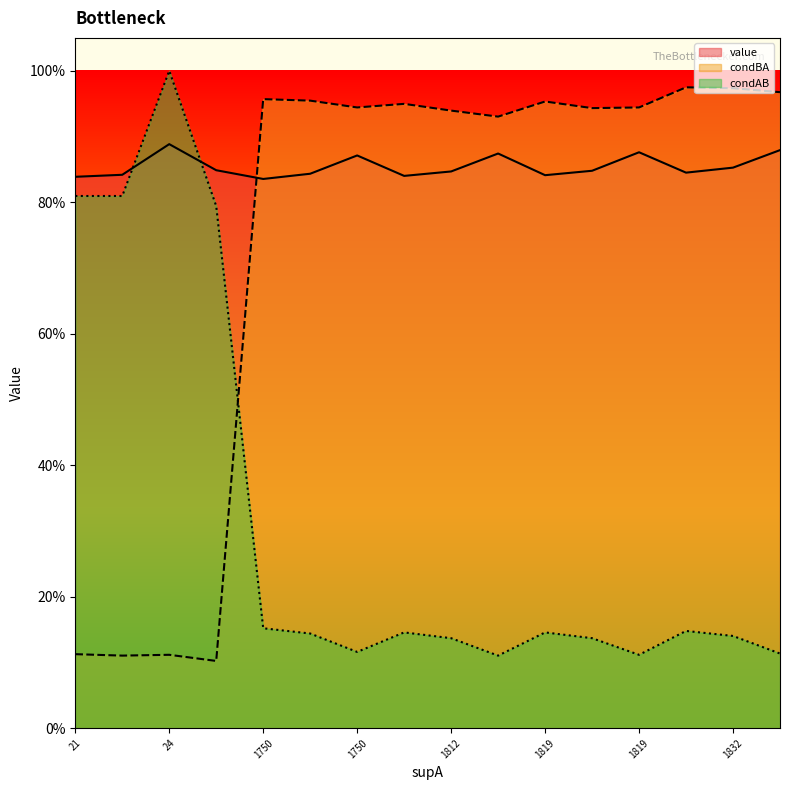

Between 1812 and 1832, which is larger?

1832